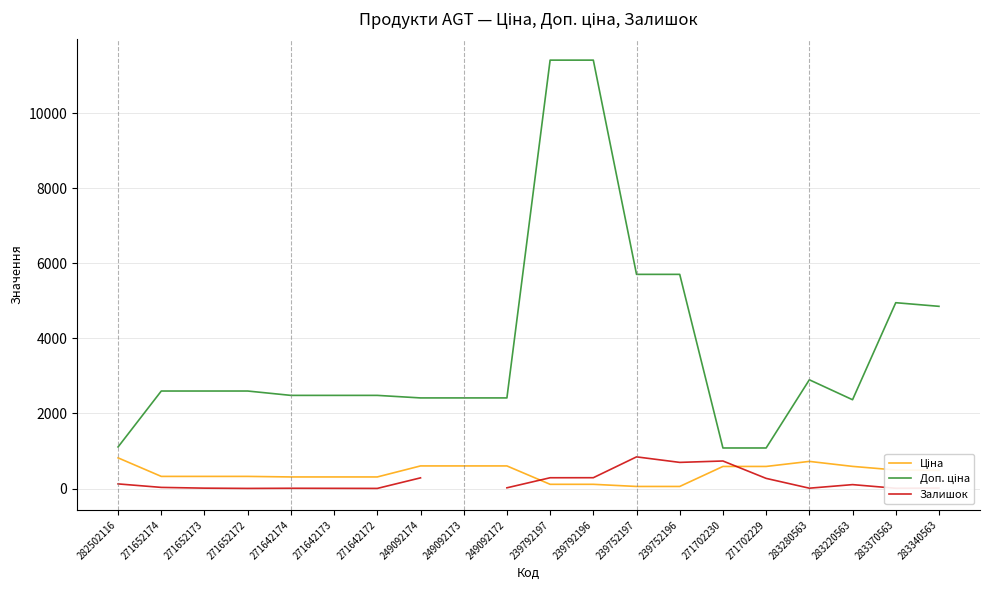

True or false: Ціна has a value of 495.0 at 283370563.

True